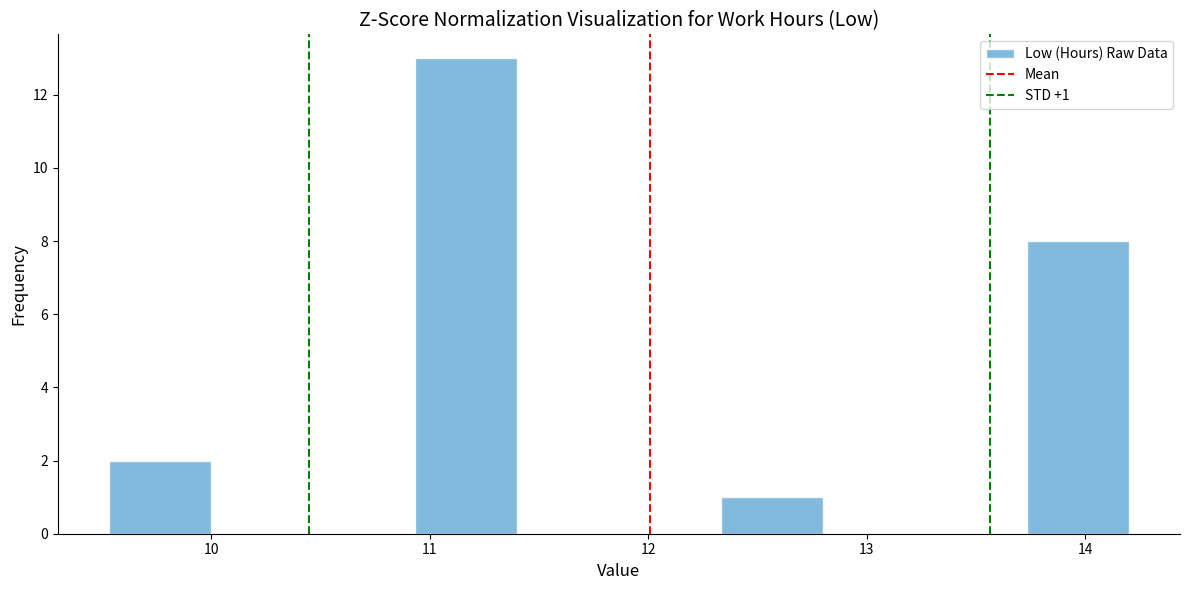

Over which range of the x-axis is the bar tallest?

10.9 to 11.4